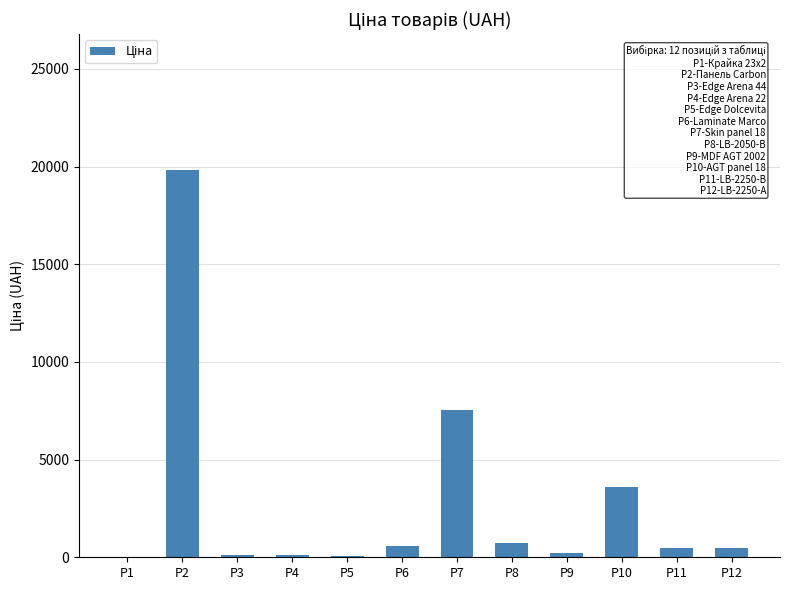

What is the ratio of the value at P7 to the value at P10?

2.1